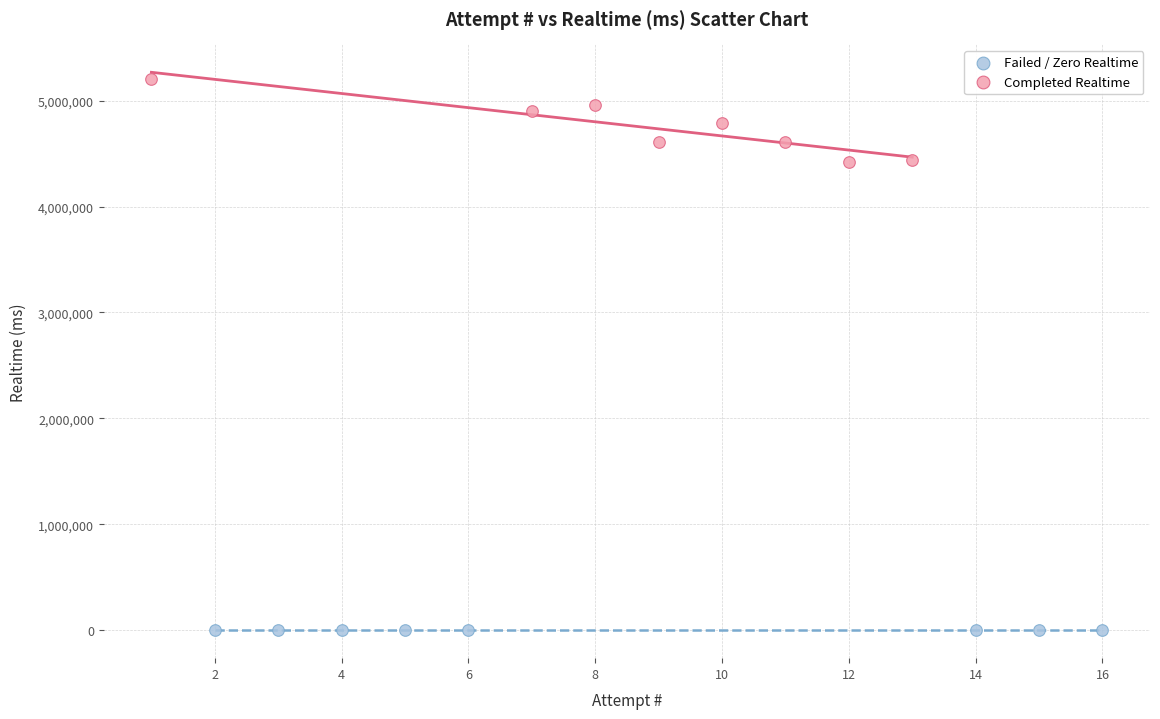

Which series reaches the minimum Y coordinate?

Failed / Zero Realtime